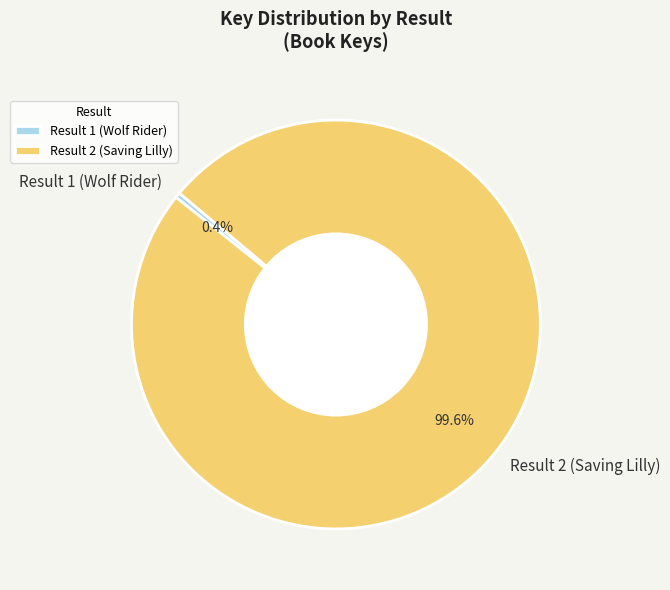

Between Result 1 (Wolf Rider) and Result 2 (Saving Lilly), which is larger?

Result 2 (Saving Lilly)